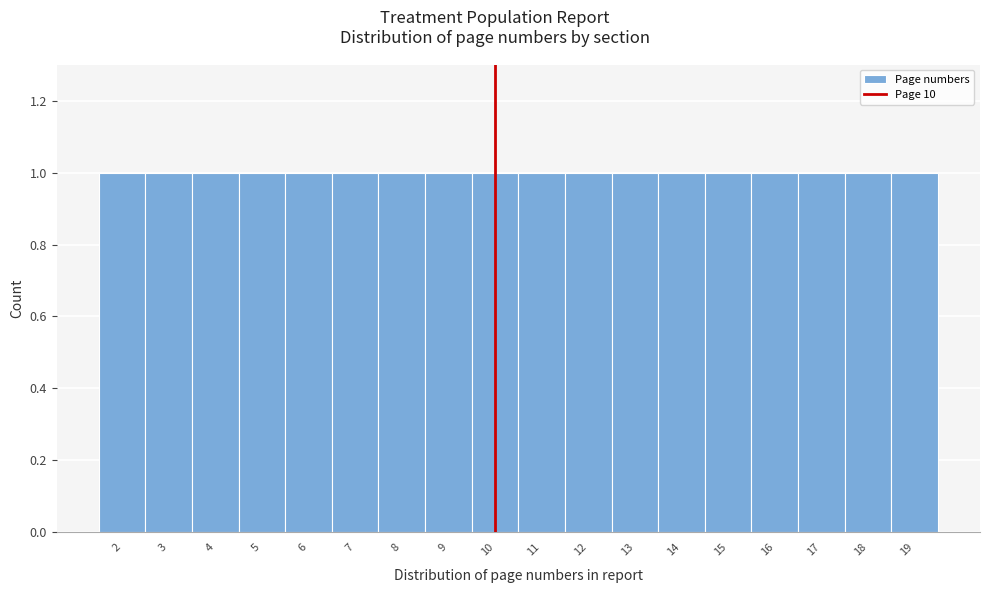

Reading left to right, transcribe this chart: for each bar, give the range it covers on the x-axis and its height. The values are not printed on the chart, so give them approximately, as read against the axis.

1.5 to 2.5: 1
2.5 to 3.5: 1
3.5 to 4.5: 1
4.5 to 5.5: 1
5.5 to 6.5: 1
6.5 to 7.5: 1
7.5 to 8.5: 1
8.5 to 9.5: 1
9.5 to 10.5: 1
10.5 to 11.5: 1
11.5 to 12.5: 1
12.5 to 13.5: 1
13.5 to 14.5: 1
14.5 to 15.5: 1
15.5 to 16.5: 1
16.5 to 17.5: 1
17.5 to 18.5: 1
18.5 to 19.5: 1